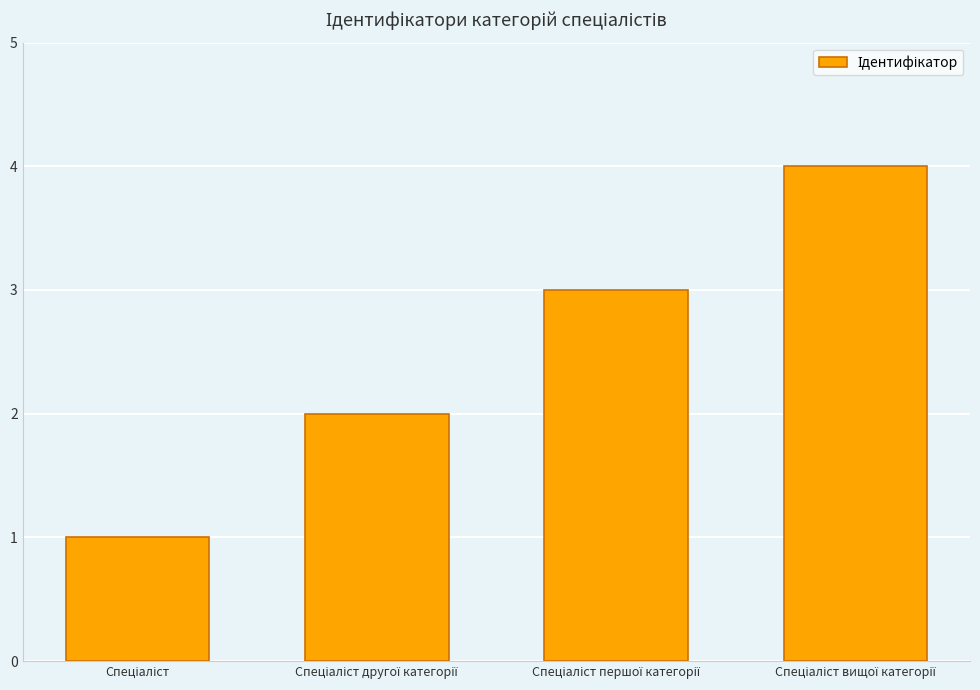

What is the sum of all values?

10